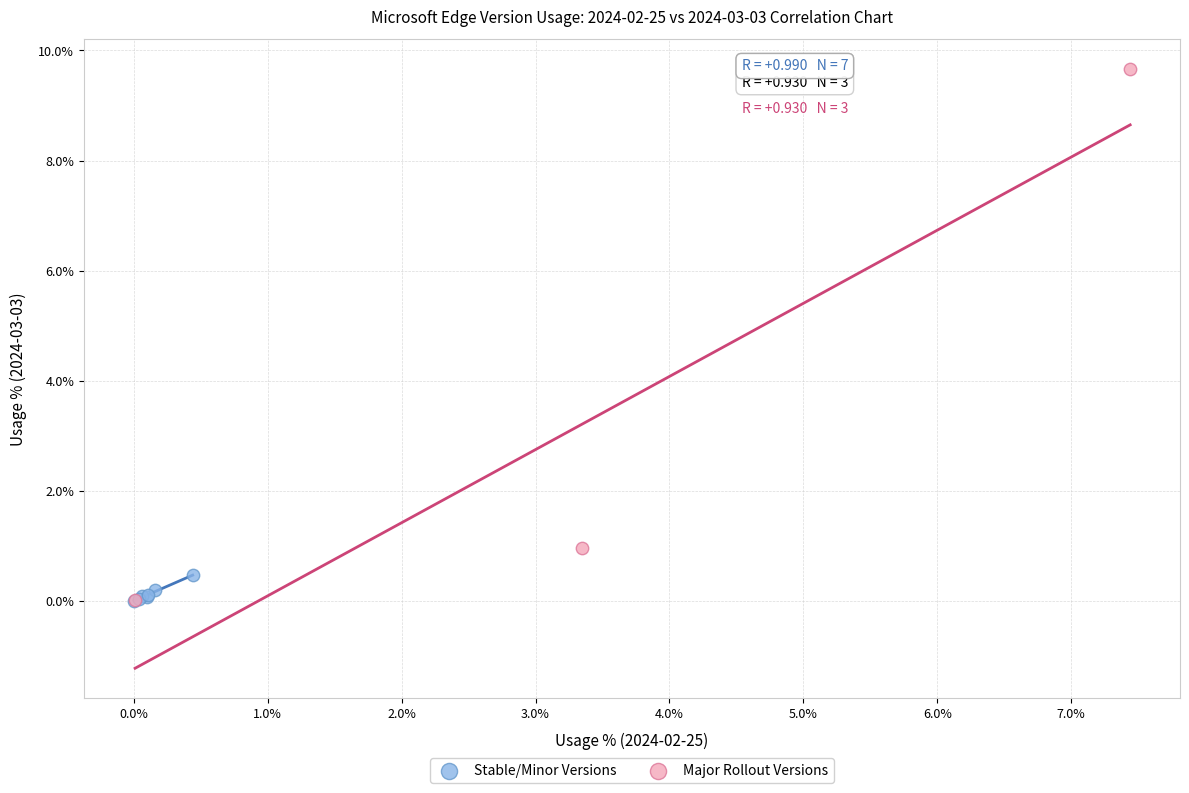

What are all the series names shown in the legend?

Stable/Minor Versions, Major Rollout Versions